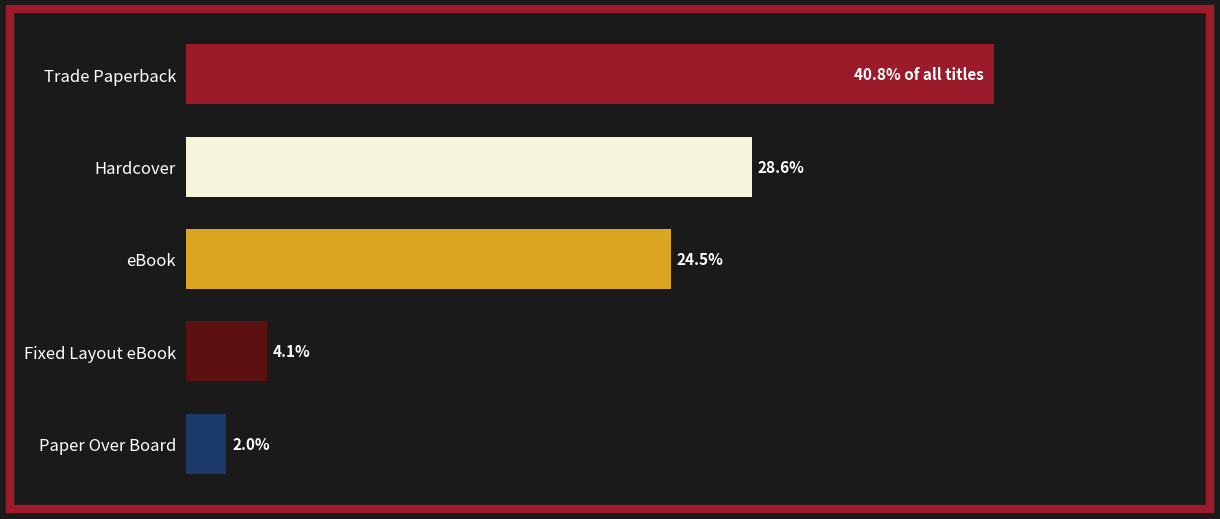

What is the label of the 4th bar from the bottom?

Hardcover